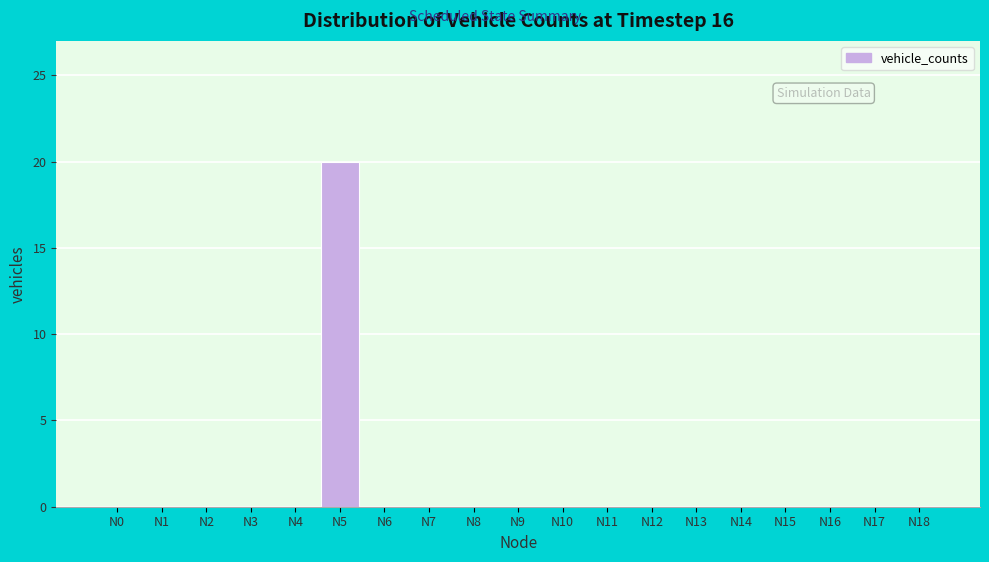

Reading right to left, transcribe all the data shown in this chart.

N18=0	N17=0	N16=0	N15=0	N14=0	N13=0	N12=0	N11=0	N10=0	N9=0	N8=0	N7=0	N6=0	N5=20	N4=0	N3=0	N2=0	N1=0	N0=0